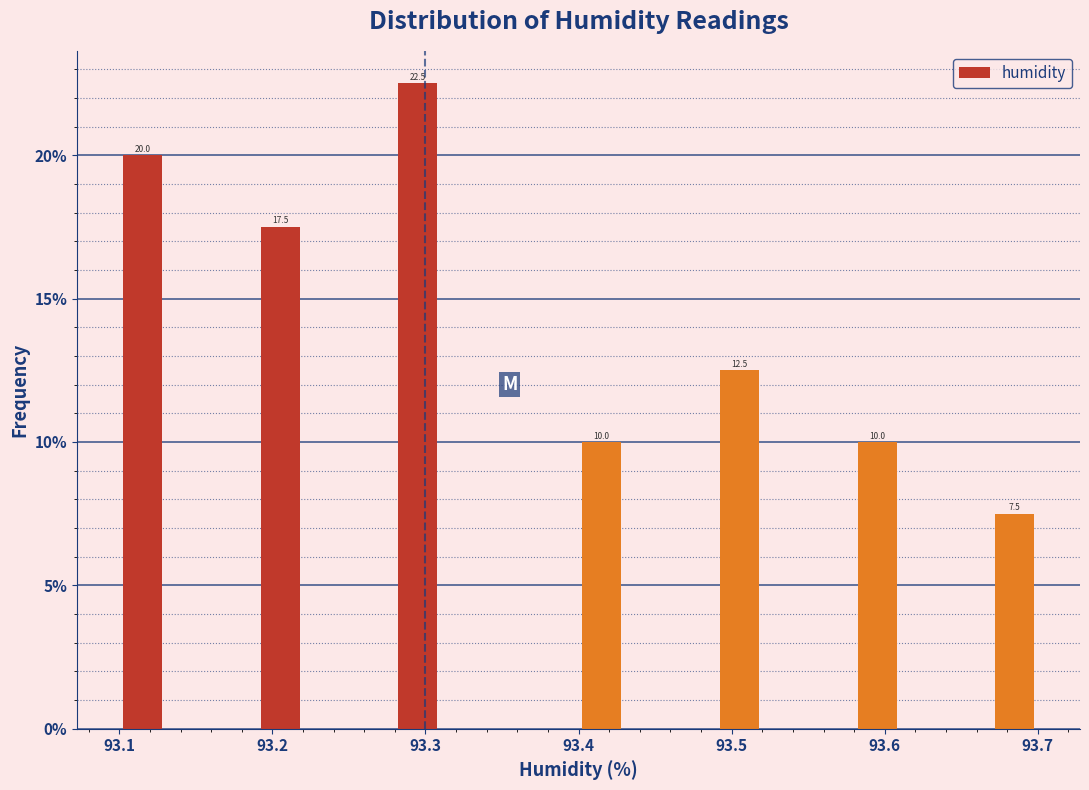

Read against the x-axis, roughly where is the centre of the tallest bar?

93.30